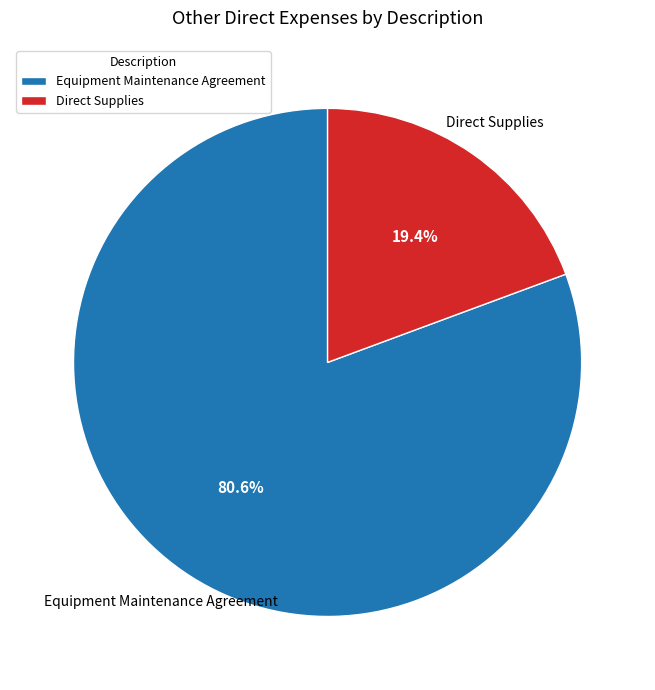

How many segments does this pie chart have?

2